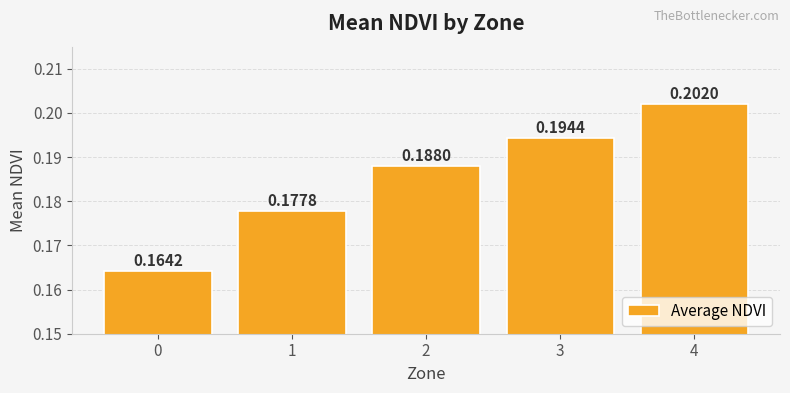

What is the sum of the values at 3 and 4?

0.4